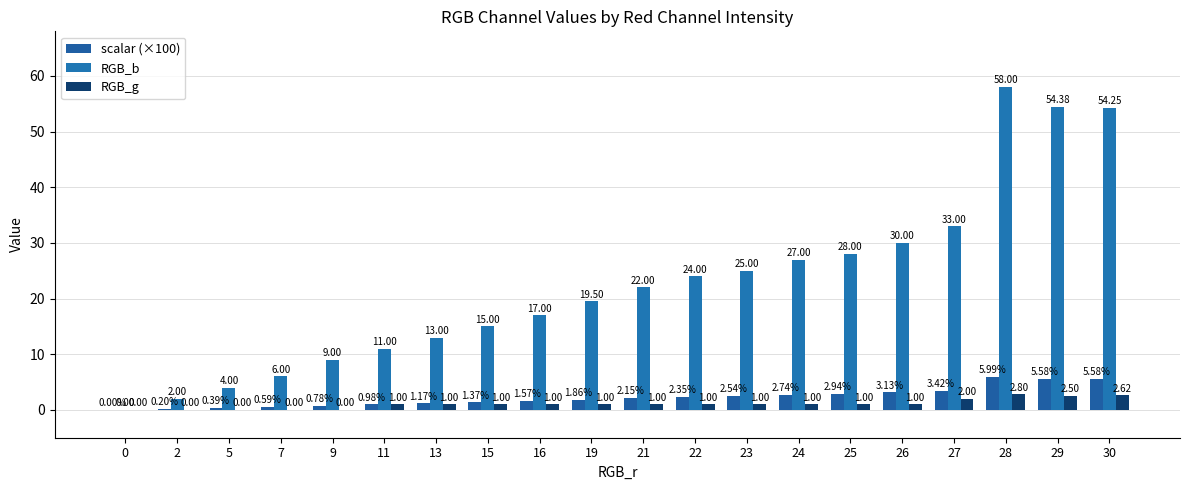

At which category does the chart reach its peak across all series?

28